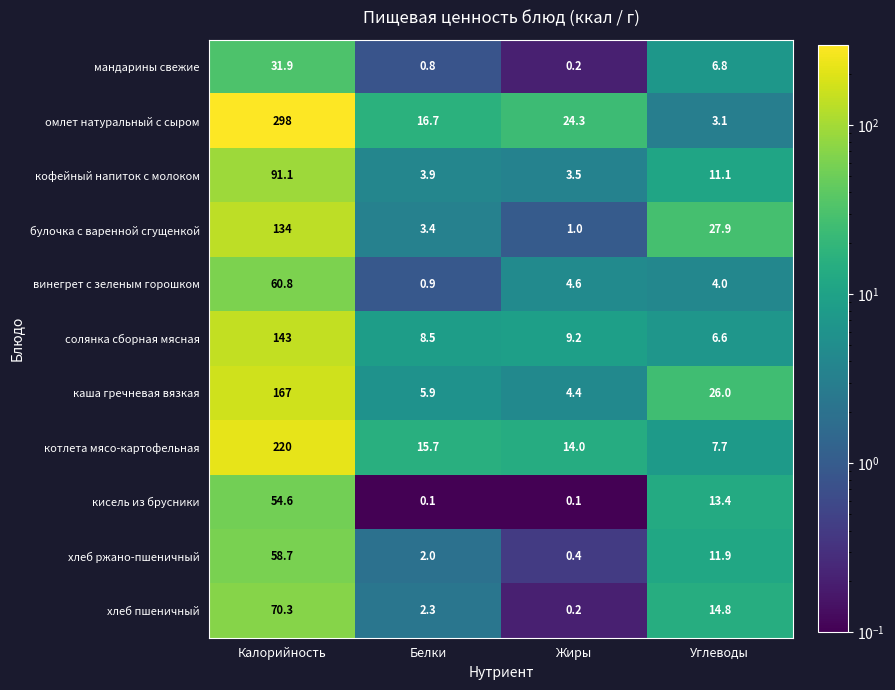

Between Калорийность and Углеводы, which series saw the biggest shift?

омлет натуральный с сыром